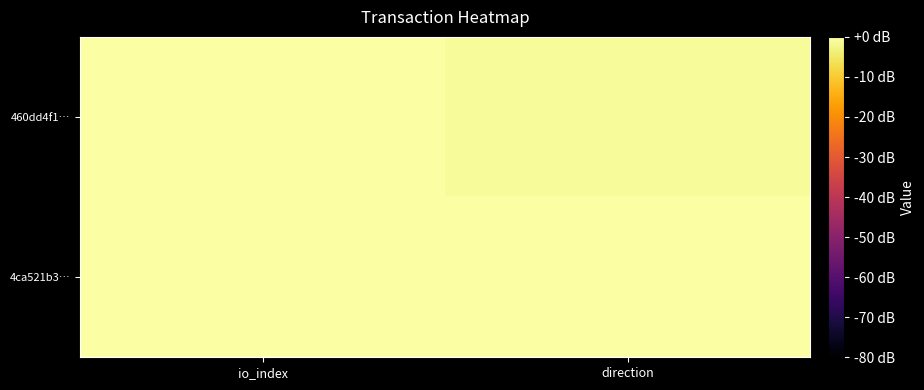

Rank the series by their average value, from lowest to highest.

4ca521b3…, 460dd4f1…